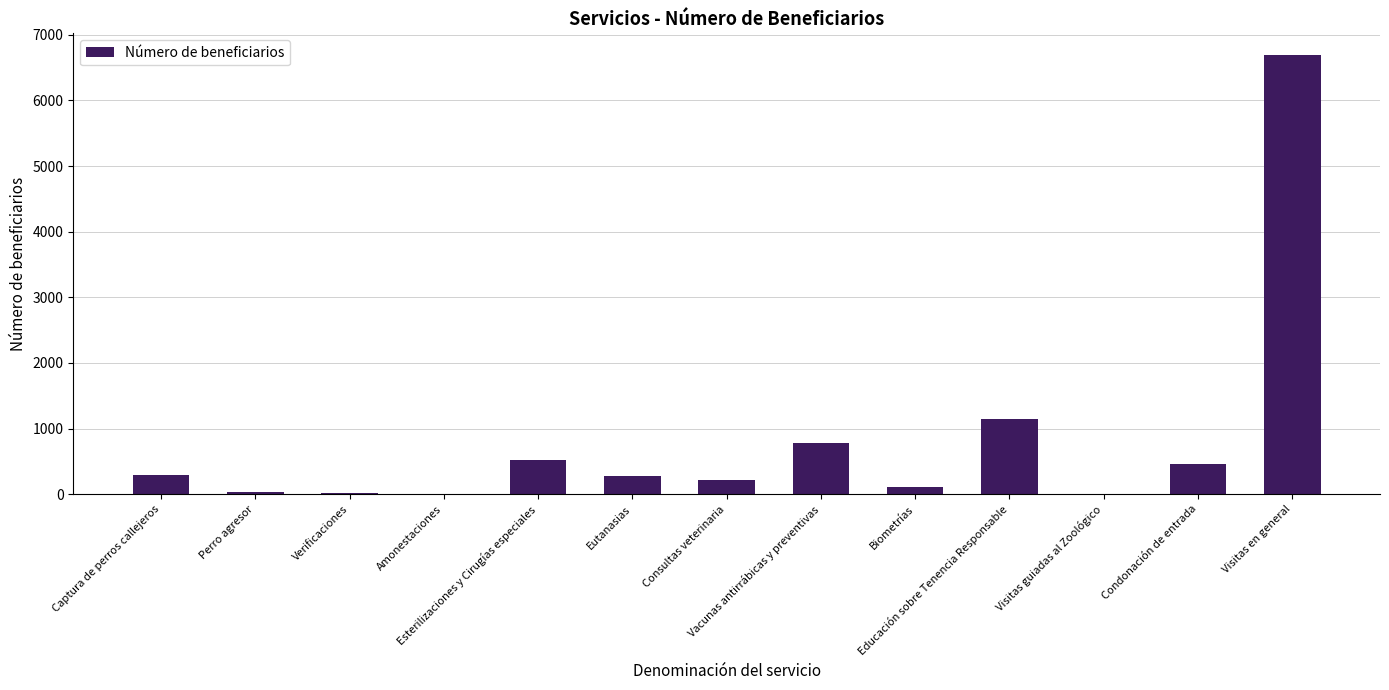

Between Visitas guiadas al Zoológico and Visitas en general, which is larger?

Visitas en general